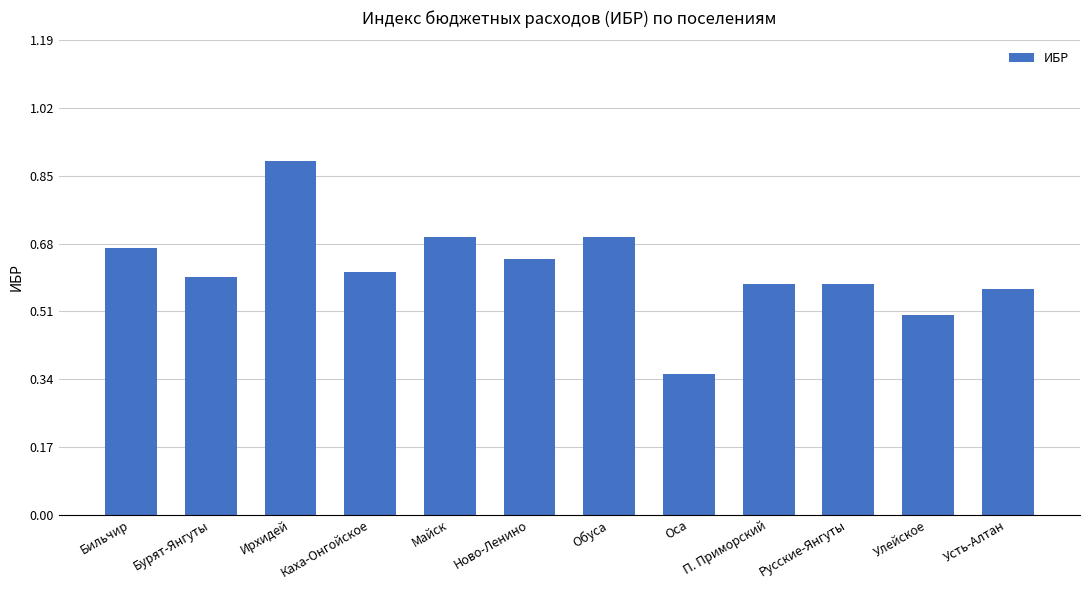

How many bars are there in total?

12